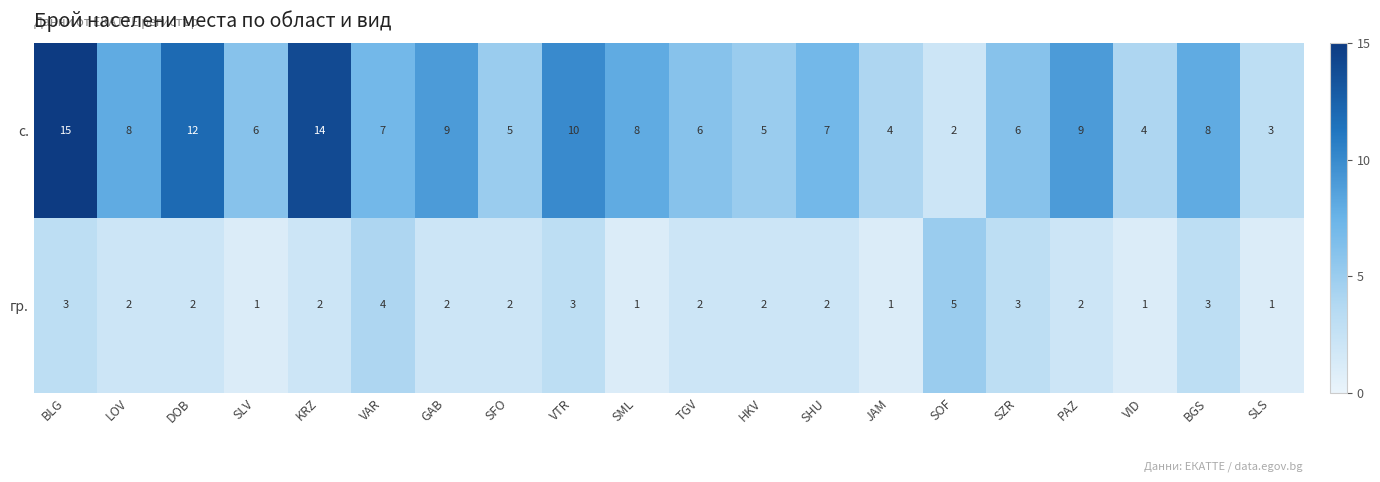

Which series has the largest range (max minus min)?

с.